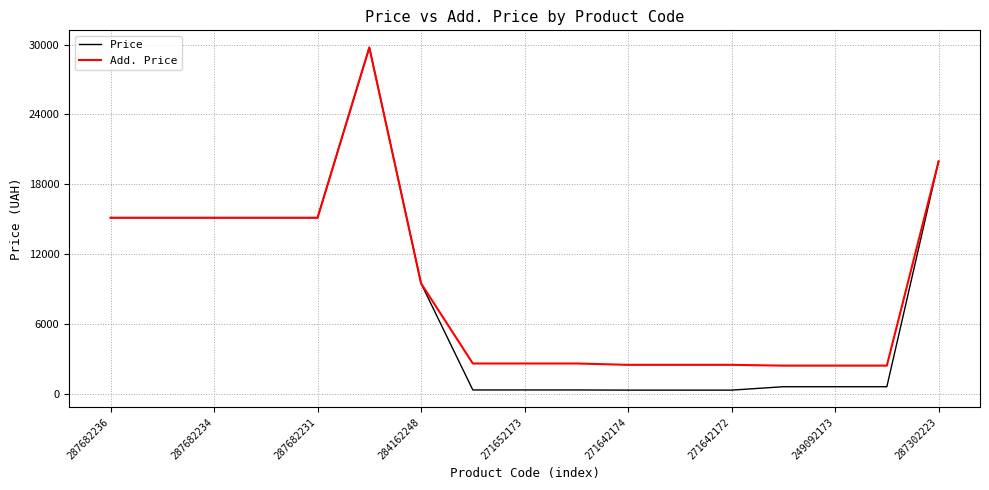

What are all the series names shown in the legend?

Price, Add. Price